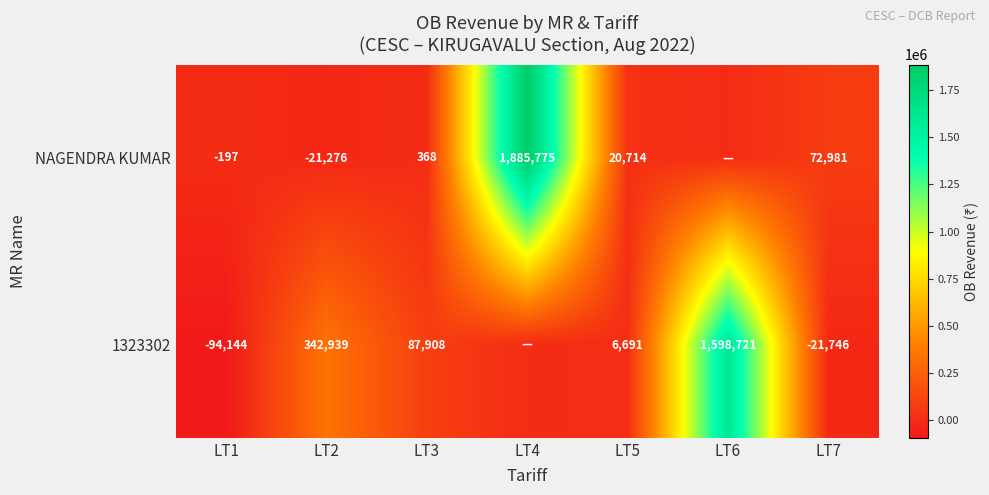

What is the spread (max minus min) of values at LT3?

87540